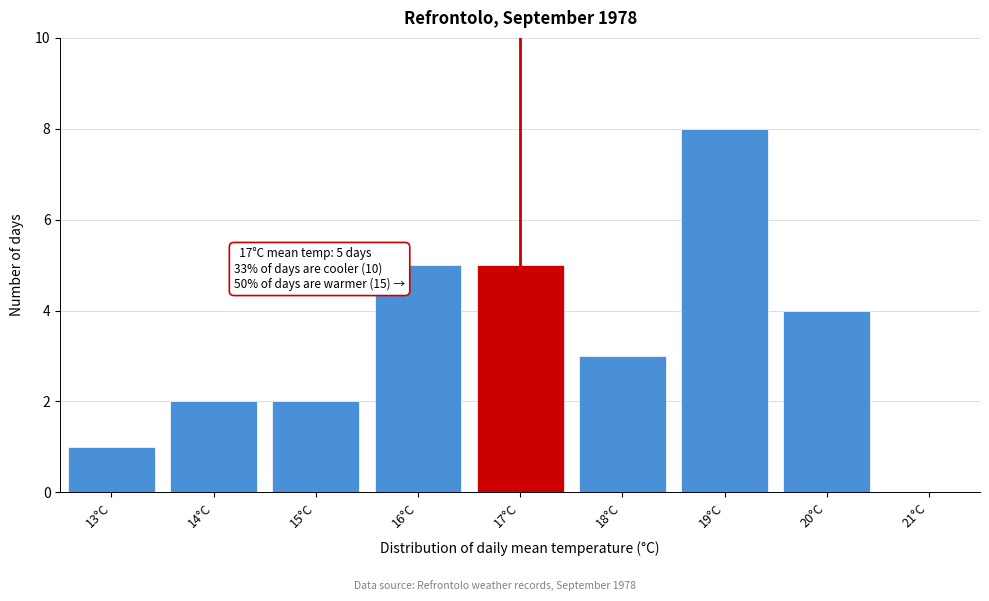

Over which range of the x-axis is the bar tallest?

18.5 to 19.5